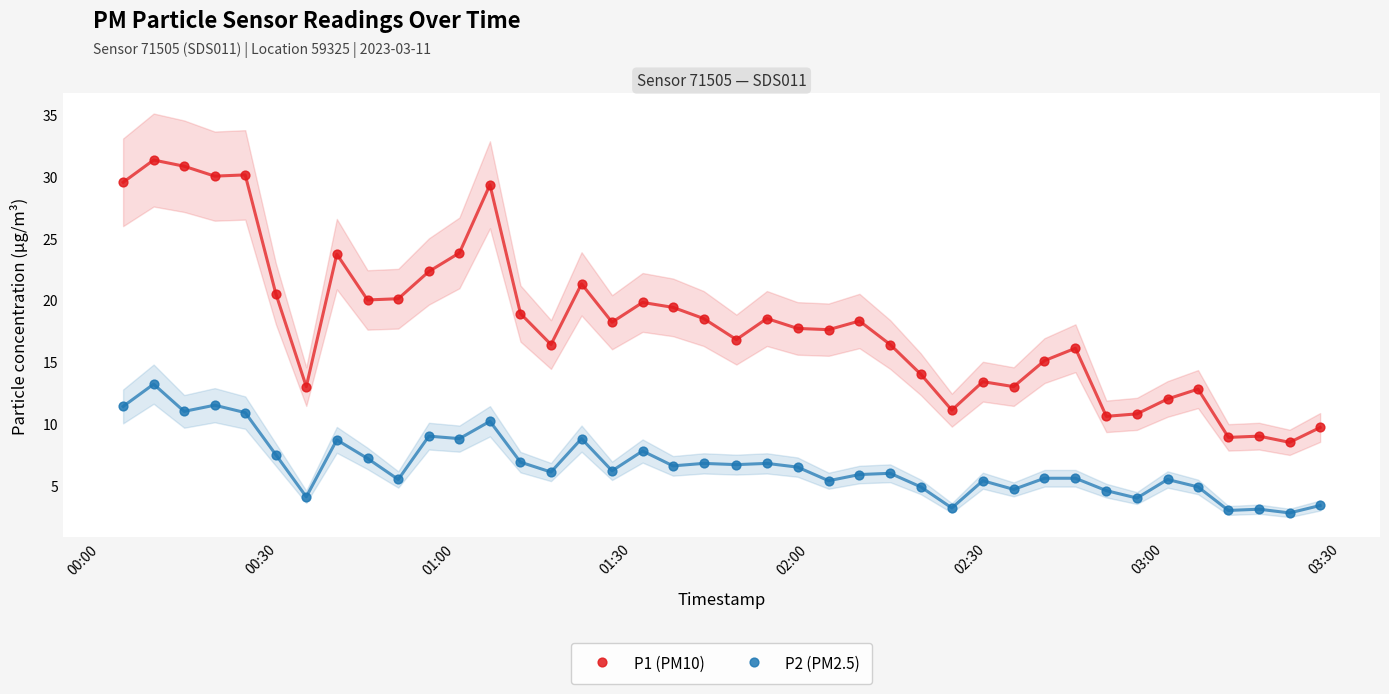

Which series contains the lowest Y value?

P2 (PM2.5)